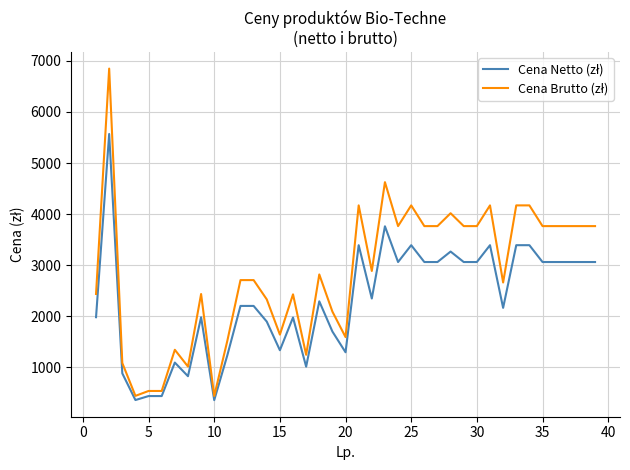

What is the greatest value displayed?

6849.9